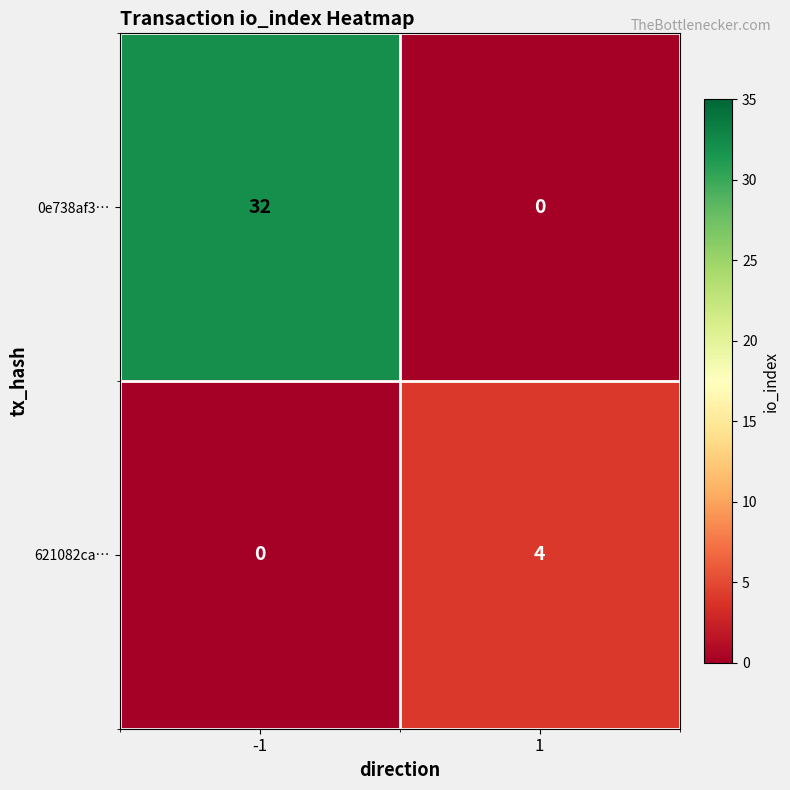

What is the sum of all 0e738af3… values?

32